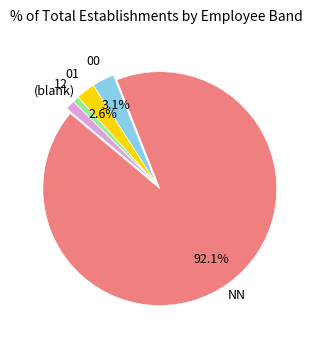

Is there a majority slice in this chart?

Yes